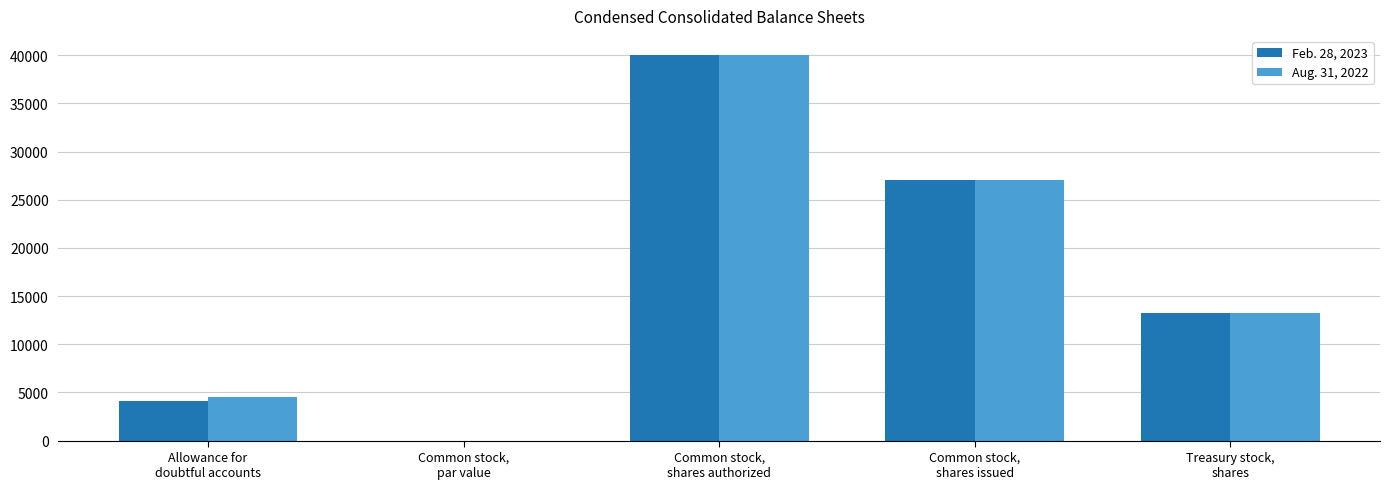

What is the highest value of the Aug. 31, 2022 series?

40000.0